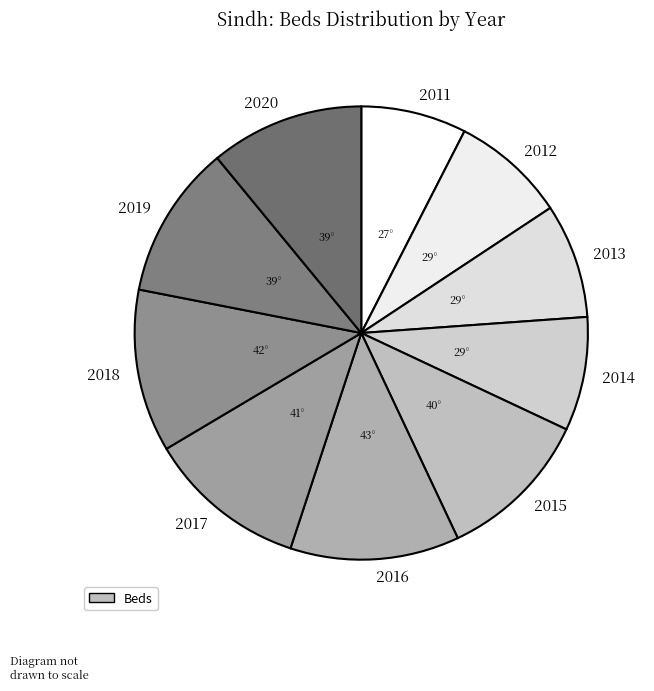

Is the sum of 2013 and 2018 greater than half?

No